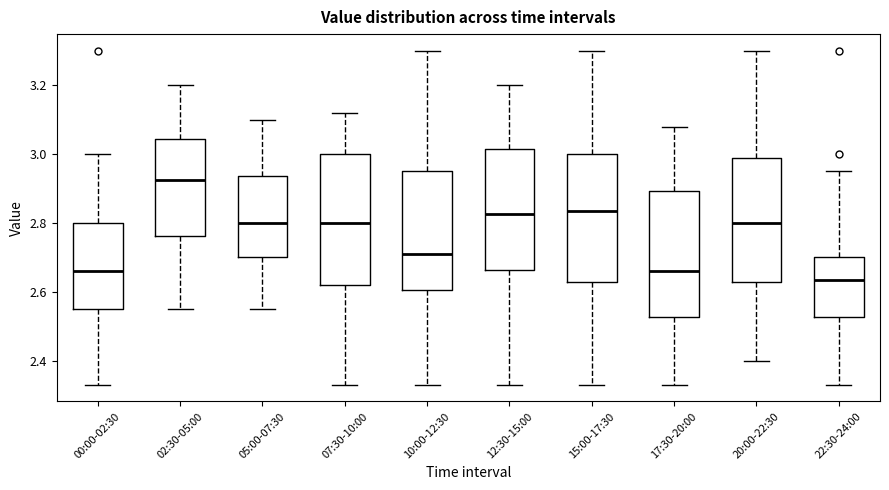

Reading left to right, transcribe this box plot: for each box, give where its median line is, the range the box spans, and where its two whiskers end, as read against the y-axis. The values are not printed on the chart, so give them approximately, as read against the axis.

00:00-02:30: median 2.66, box 2.56 to 2.80, whiskers 2.34 to 3.00
02:30-05:00: median 2.92, box 2.76 to 3.04, whiskers 2.56 to 3.20
05:00-07:30: median 2.80, box 2.70 to 2.94, whiskers 2.56 to 3.10
07:30-10:00: median 2.80, box 2.62 to 3.00, whiskers 2.34 to 3.12
10:00-12:30: median 2.72, box 2.60 to 2.96, whiskers 2.34 to 3.30
12:30-15:00: median 2.82, box 2.66 to 3.02, whiskers 2.34 to 3.20
15:00-17:30: median 2.84, box 2.62 to 3.00, whiskers 2.34 to 3.30
17:30-20:00: median 2.66, box 2.52 to 2.90, whiskers 2.34 to 3.08
20:00-22:30: median 2.80, box 2.62 to 2.98, whiskers 2.40 to 3.30
22:30-24:00: median 2.64, box 2.52 to 2.70, whiskers 2.34 to 2.96